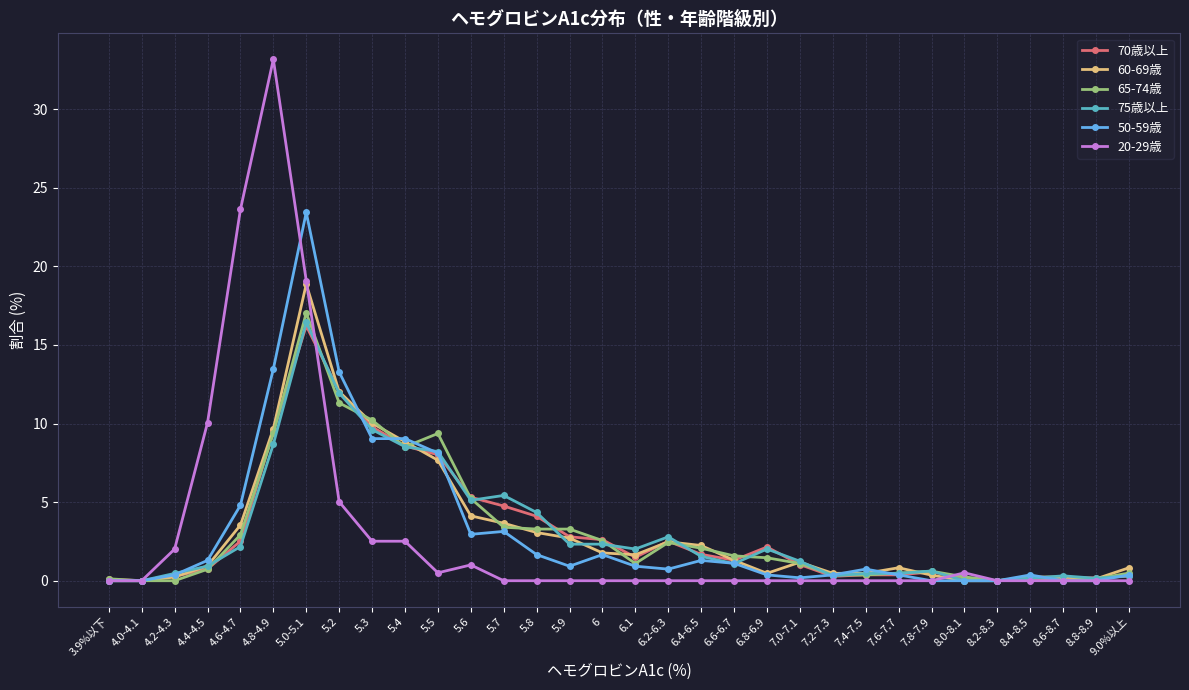

Is the value of 50-59歳 at 5.2 greater than the value of 65-74歳 at 4.0-4.1?

Yes